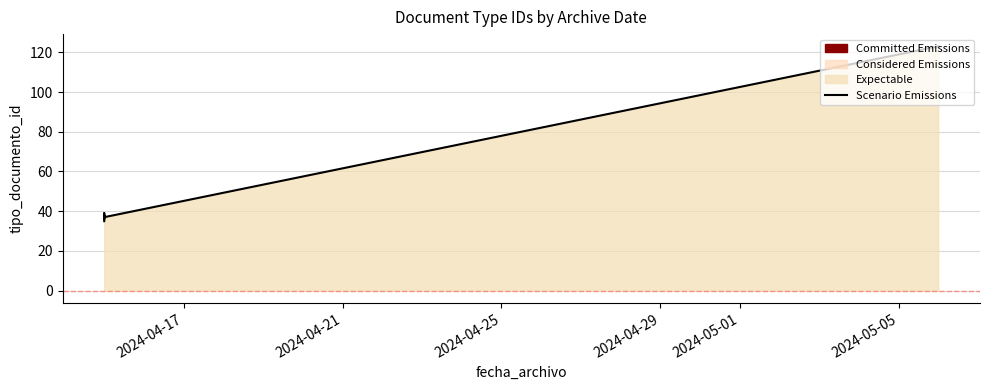

What is the sum of all values?

308